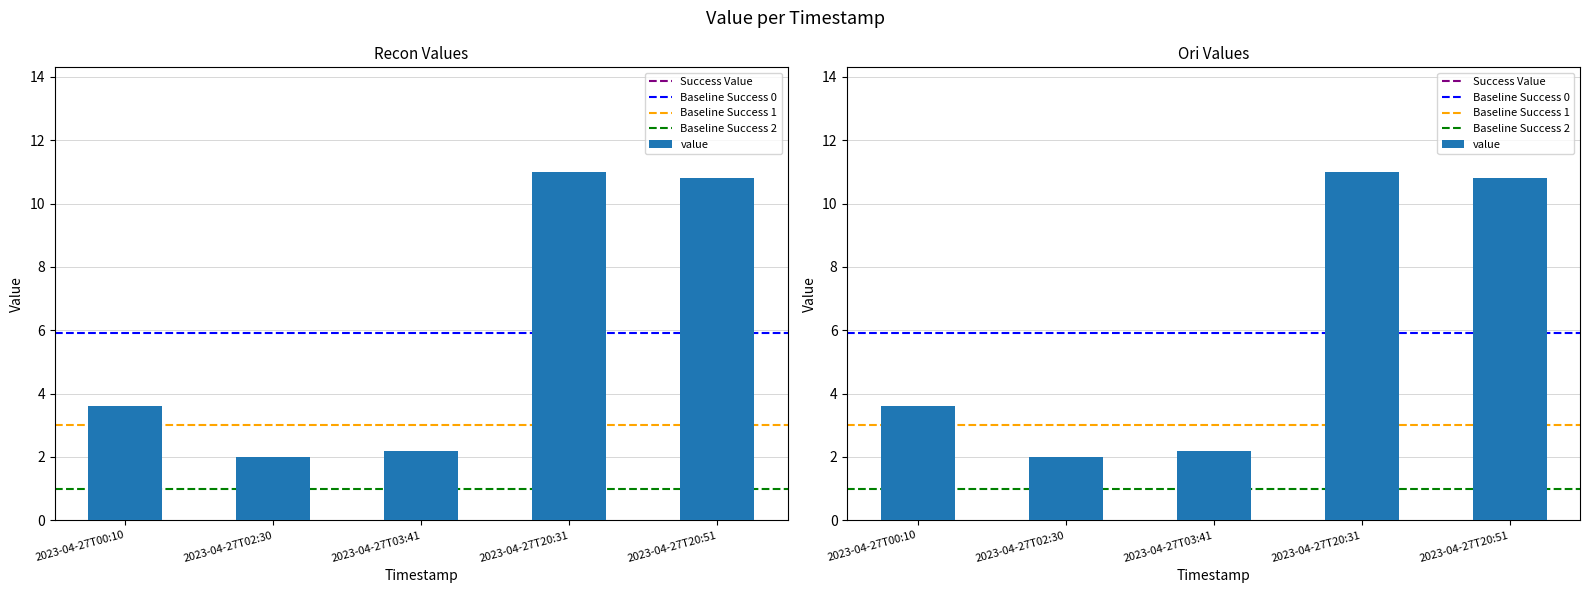

What is the difference between the values at 2023-04-27T20:31 and 2023-04-27T02:30?

9.0